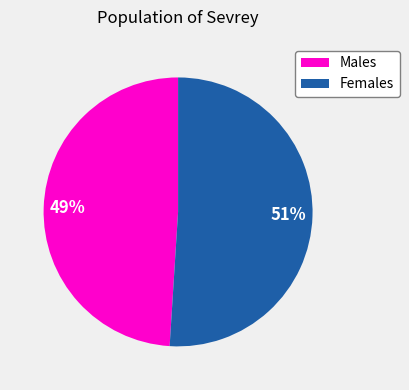

Do Females and Males together represent more than half of the pie?

Yes